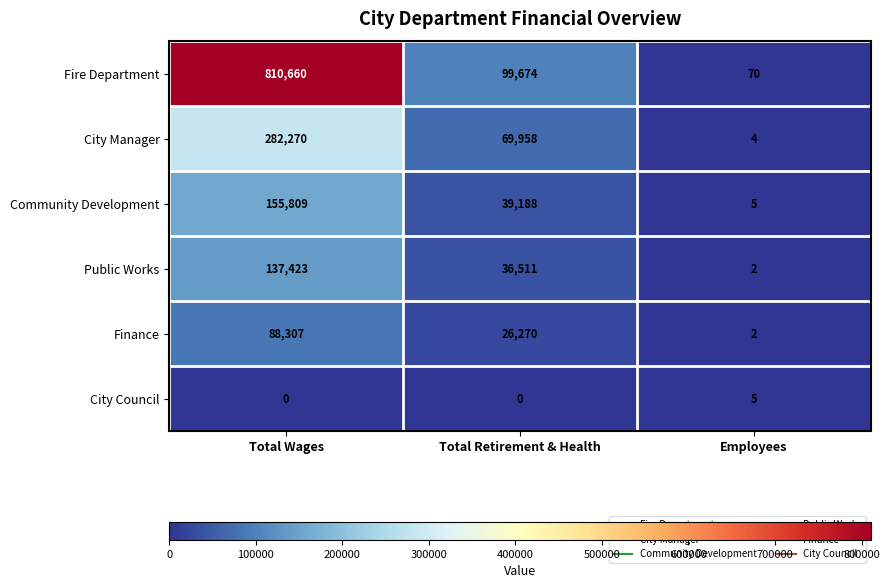

Read the City Manager value at Total Wages, to the nearest 10.

282270